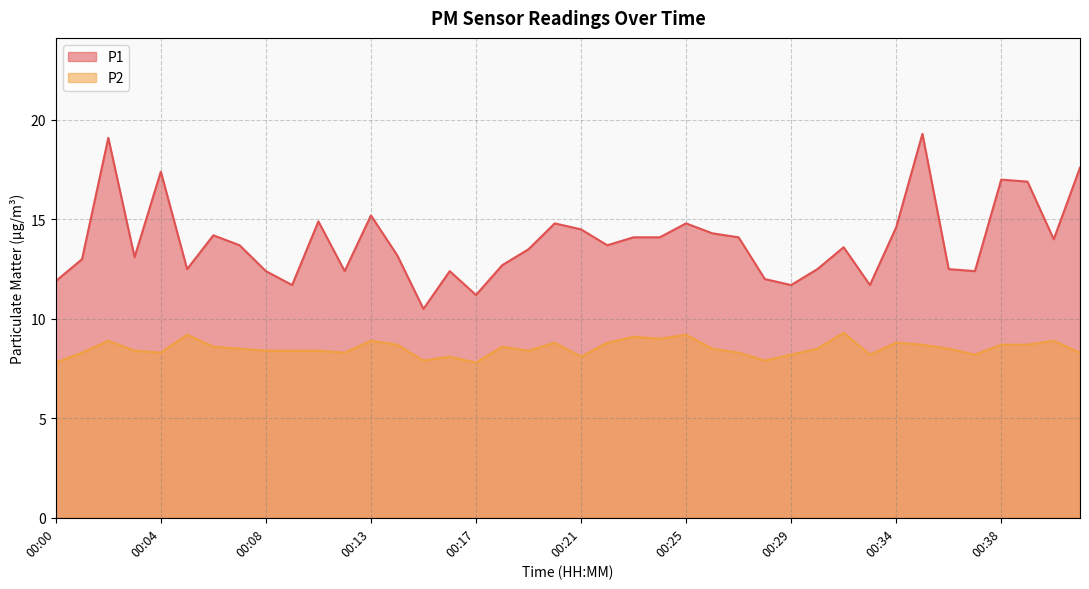

Reading left to right, what are all the values shown in this chart?

P1: 11.9	13.0	19.1	13.1	17.4	12.5	14.2	13.7	12.4	11.7	14.9	12.4	15.2	13.2	10.5	12.4	11.2	12.7	13.5	14.8	14.5	13.7	14.1	14.1	14.8	14.3	14.1	12.0	11.7	12.5	13.6	11.7	14.6	19.3	12.5	12.4	17.0	16.9	14.0	17.6
P2: 7.8	8.3	8.9	8.4	8.3	9.2	8.6	8.5	8.4	8.4	8.4	8.3	8.9	8.7	7.9	8.1	7.8	8.6	8.4	8.8	8.1	8.8	9.1	9.0	9.2	8.5	8.3	7.9	8.2	8.5	9.3	8.2	8.8	8.7	8.5	8.2	8.7	8.7	8.9	8.3